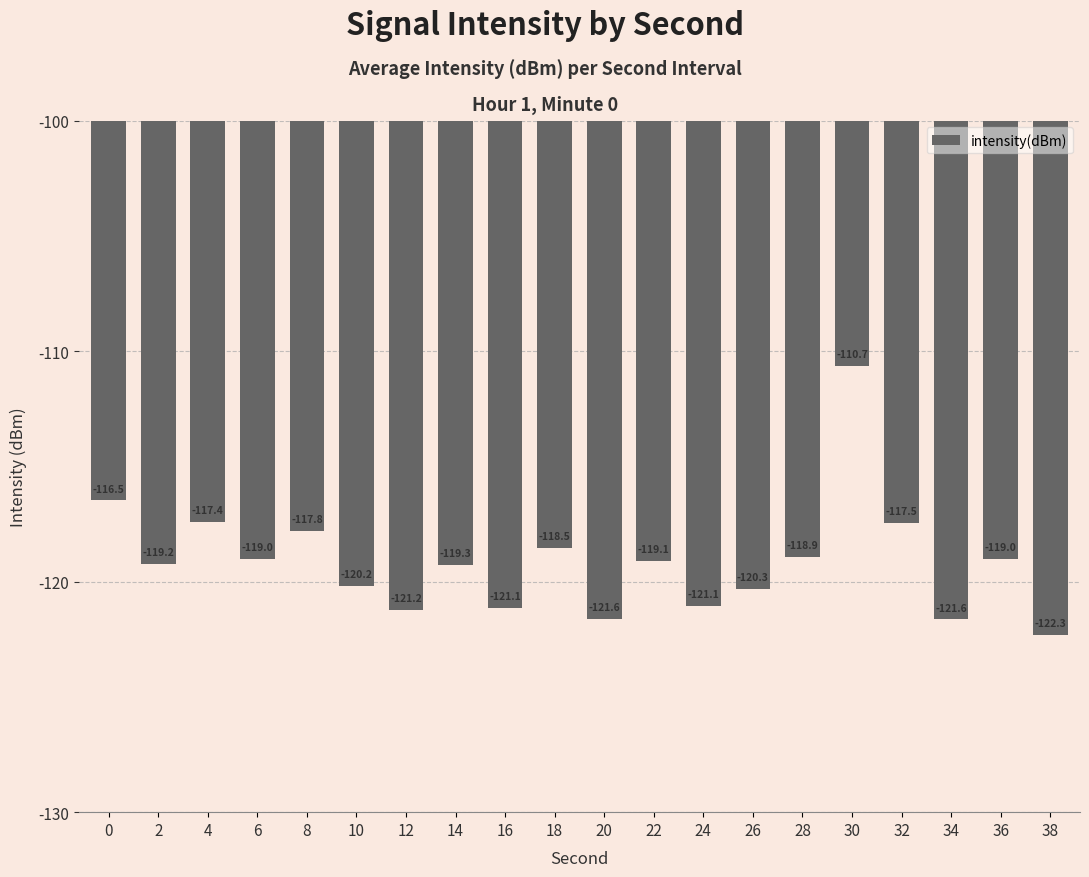

True or false: the data shows -121.6 at 20.

True